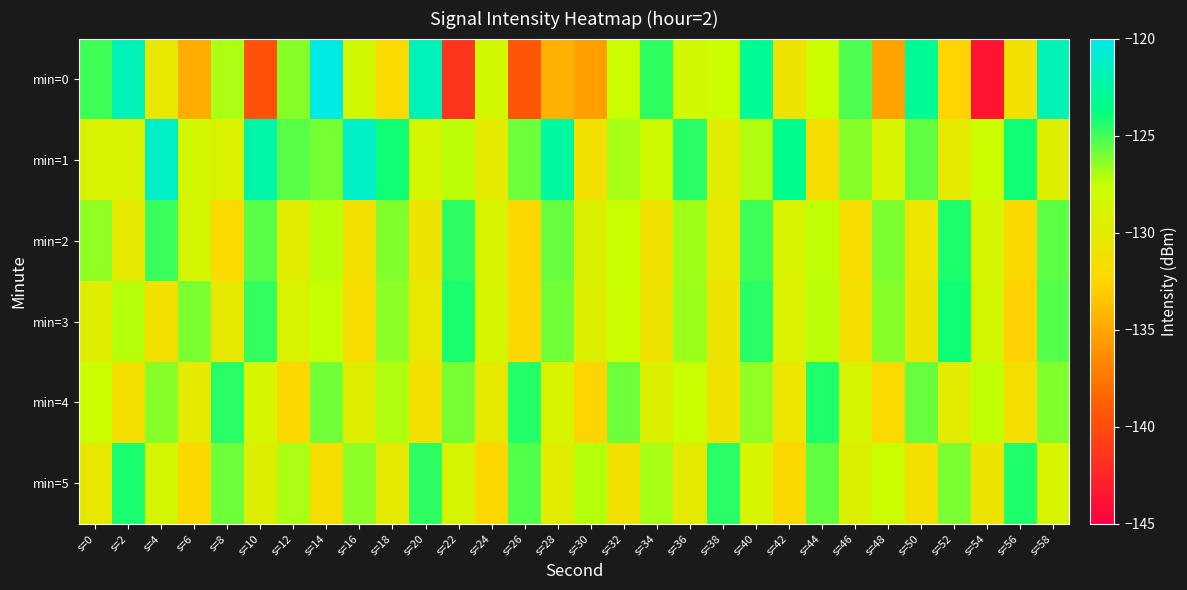

Which has a higher value, s=4 or s=0?

s=0